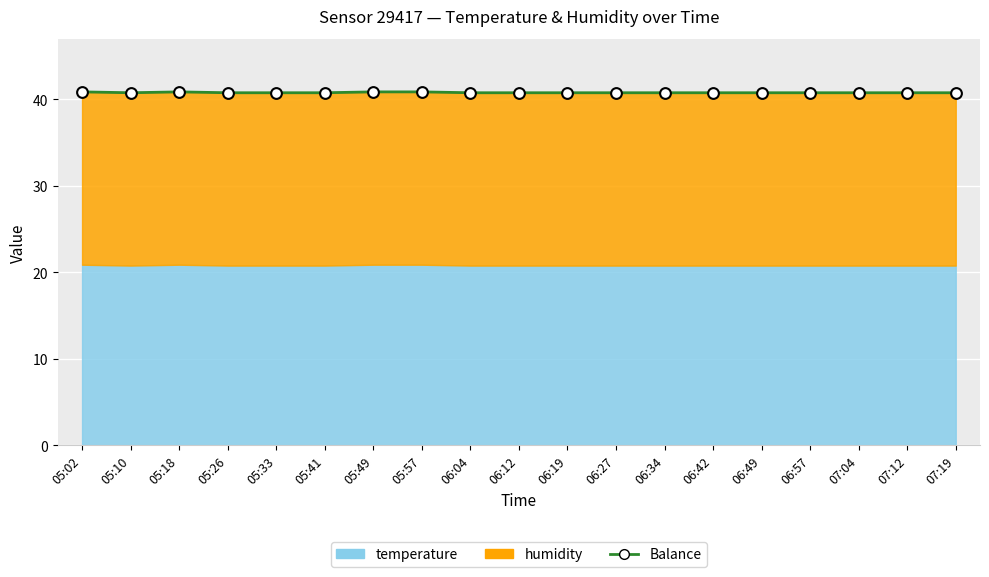

Which has a higher value, 06:04 or 05:18?

05:18